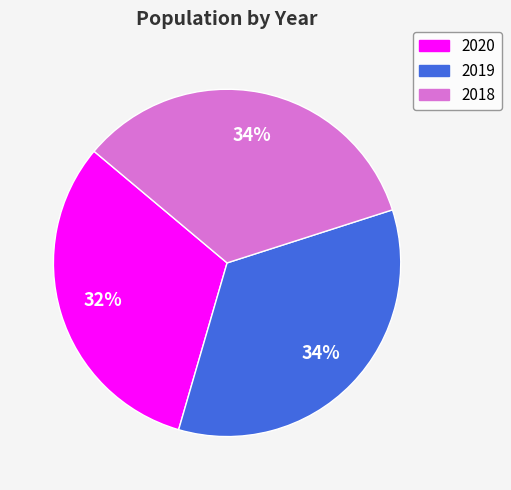

To the nearest percent, what is the difference between the 2020 and 2018 slice percentages?

2%